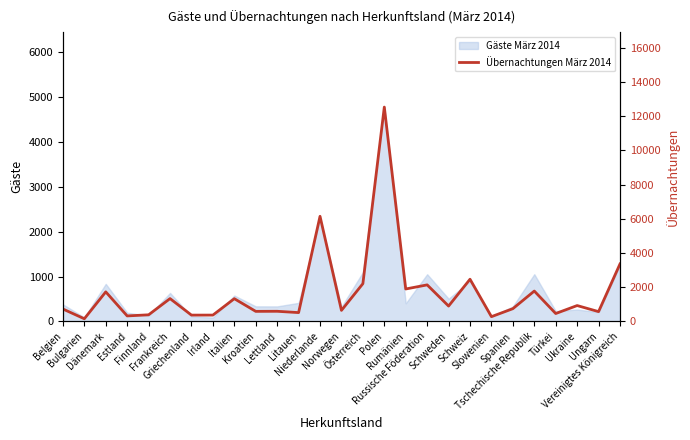

Rank the categories by value from highest to lowest.

Polen, Niederlande, Vereinigtes Königreich, Schweiz, Österreich, Russische Föderation, Rumänien, Tschechische Republik, Dänemark, Frankreich, Italien, Ukraine, Schweden, Spanien, Belgien, Norwegen, Lettland, Kroatien, Ungarn, Litauen, Türkei, Finnland, Irland, Griechenland, Estland, Slowenien, Bulgarien